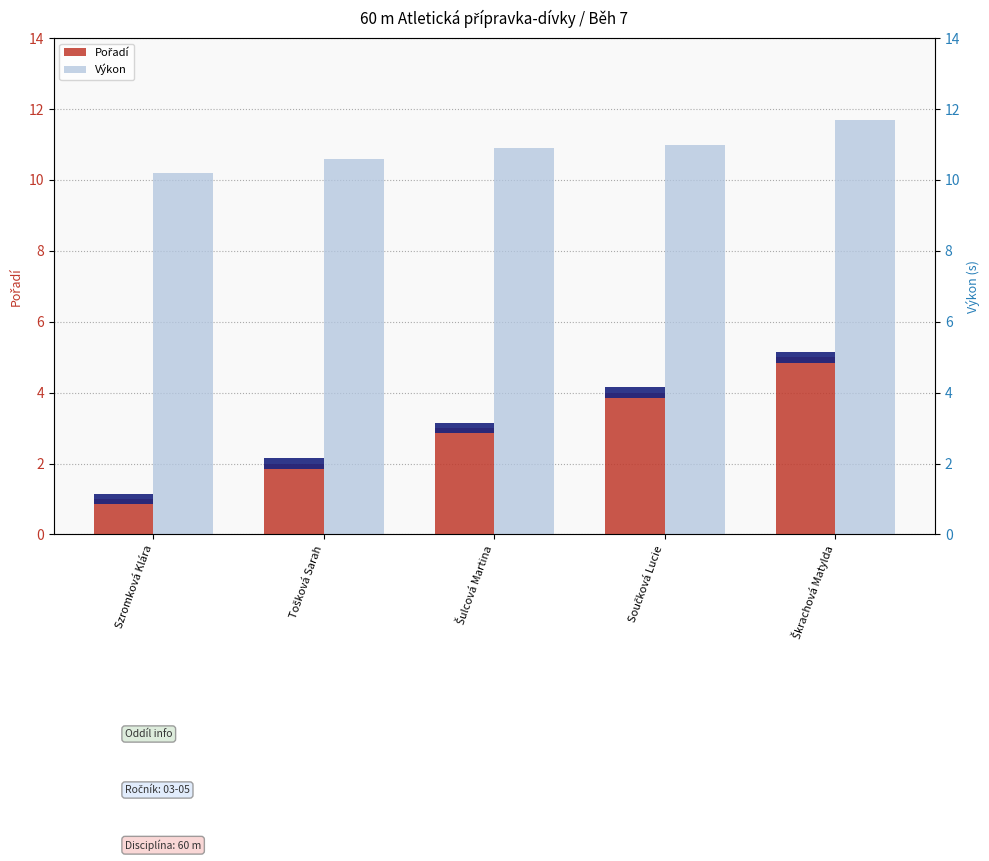

Which category has the highest value in the Pořadí series?

Škrachová Matylda